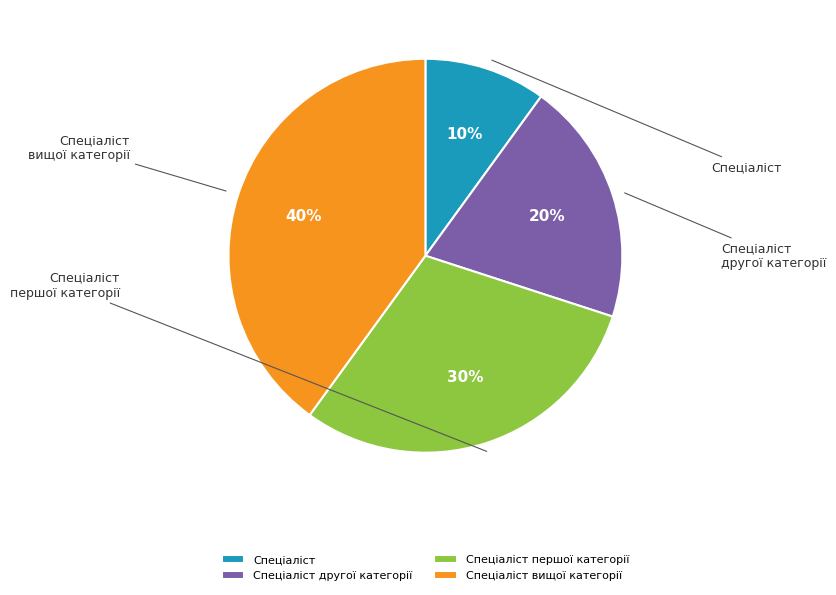

What is the ratio of the value at Спеціаліст другої категорії to the value at Спеціаліст?

2.0